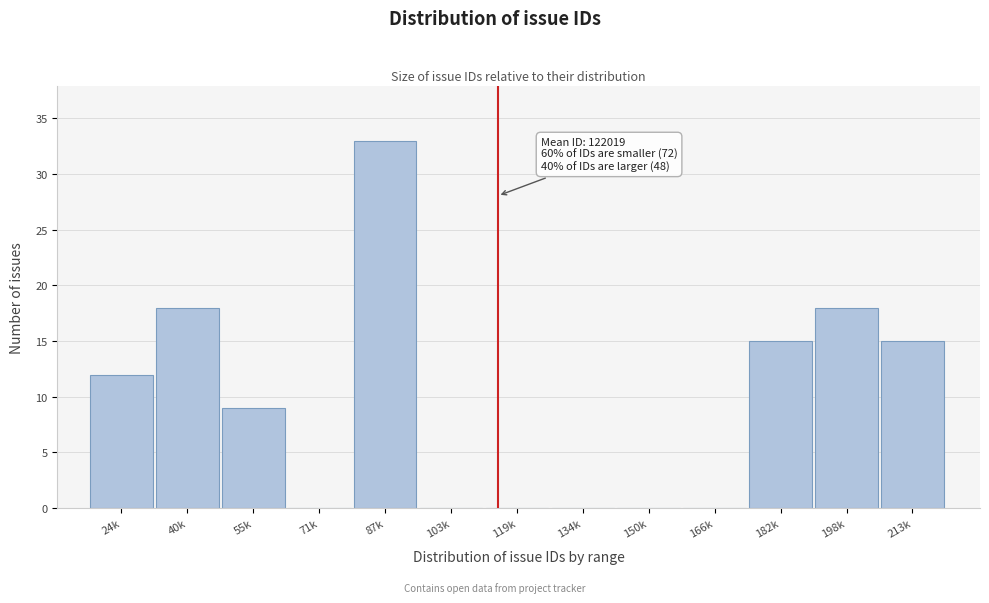

Reading right to left, what are all the values shown in this chart?

213k=15	198k=18	182k=15	166k=0	150k=0	134k=0	119k=0	103k=0	87k=33	71k=0	55k=9	40k=18	24k=12